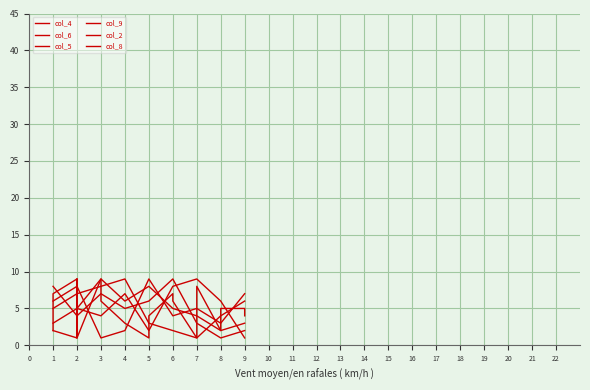

What is the value of the col_8 point at the 9th from the left?

2